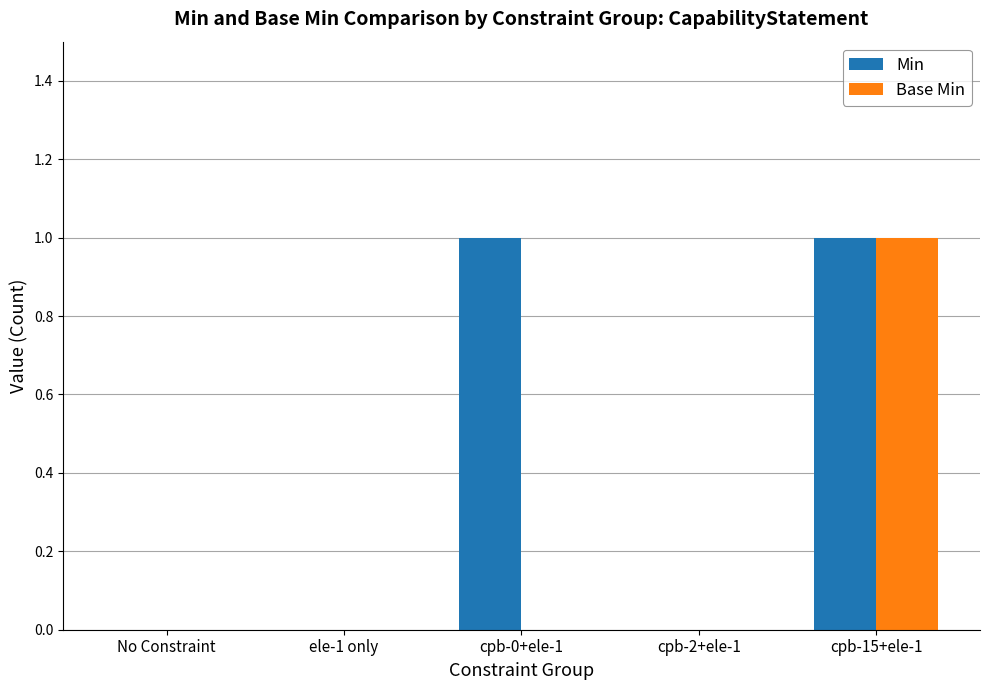

Between No Constraint and cpb-0+ele-1, which series saw the biggest shift?

Min